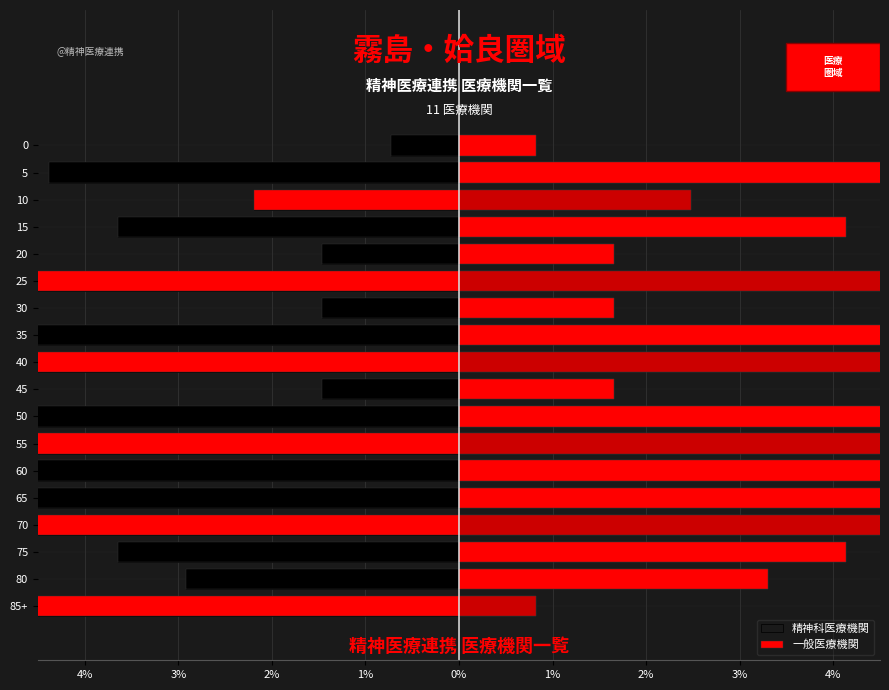

Between 40 and 15, which series saw the biggest shift?

一般医療機関